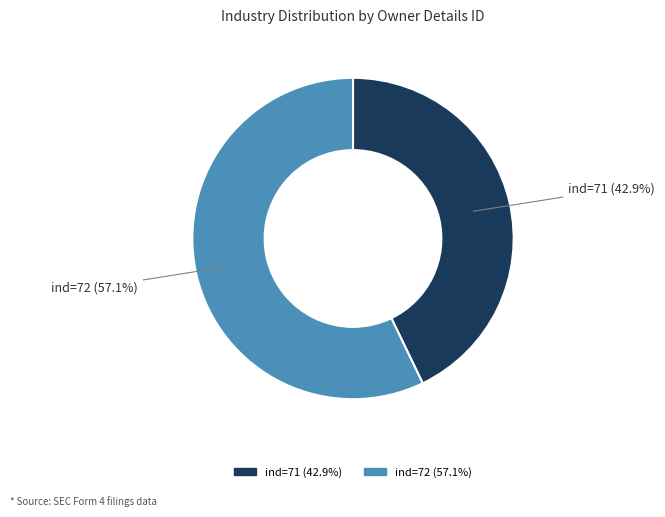

Count the number of slices in the pie.

2